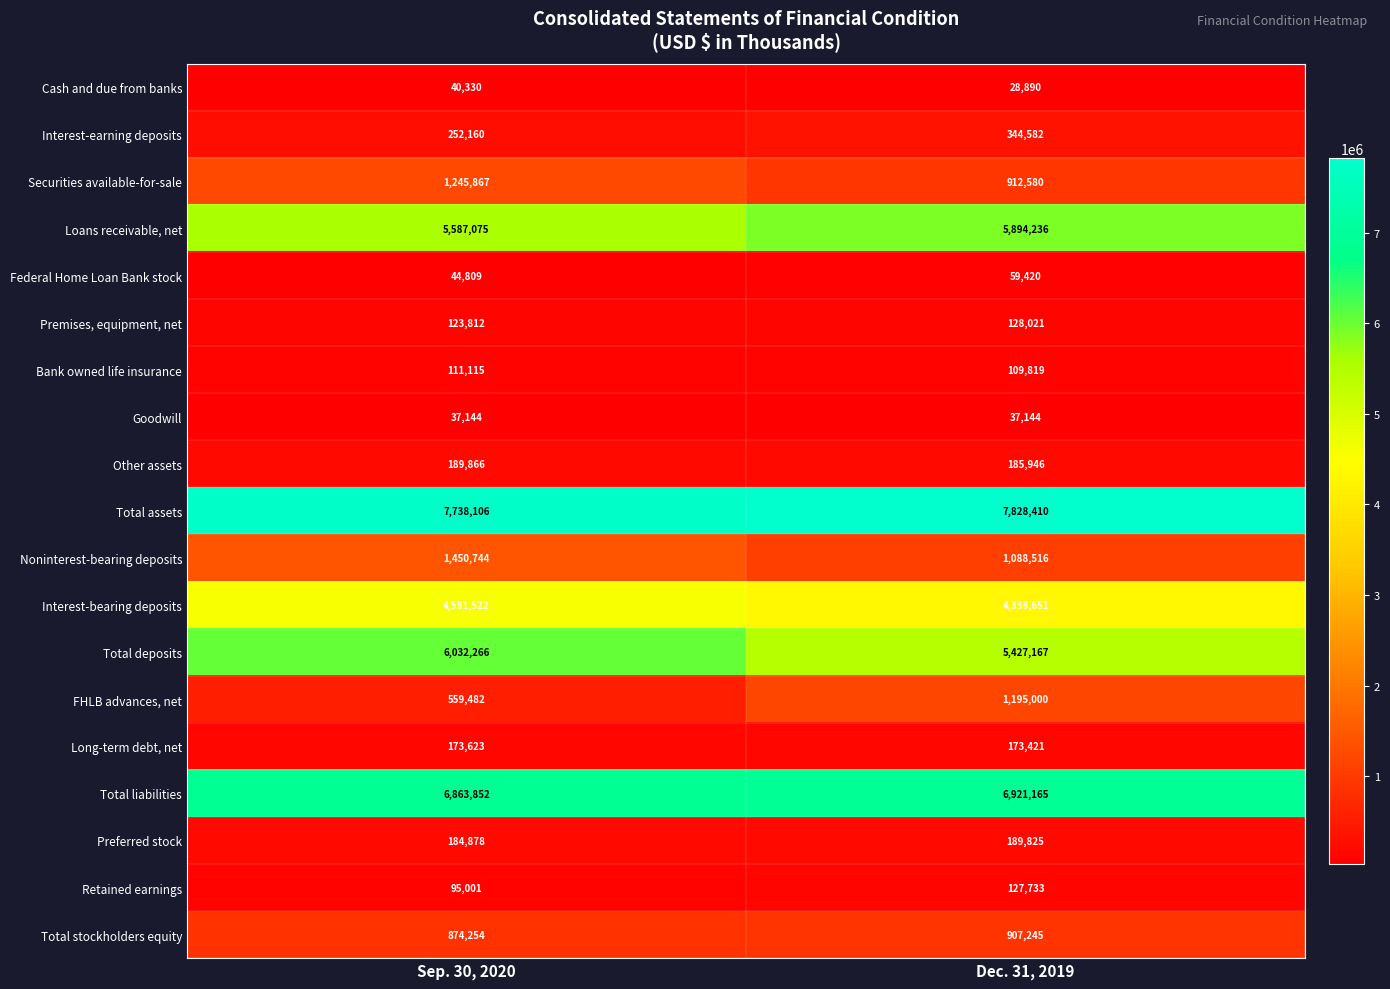

At which label is Retained earnings closest to 111367?

Sep. 30, 2020